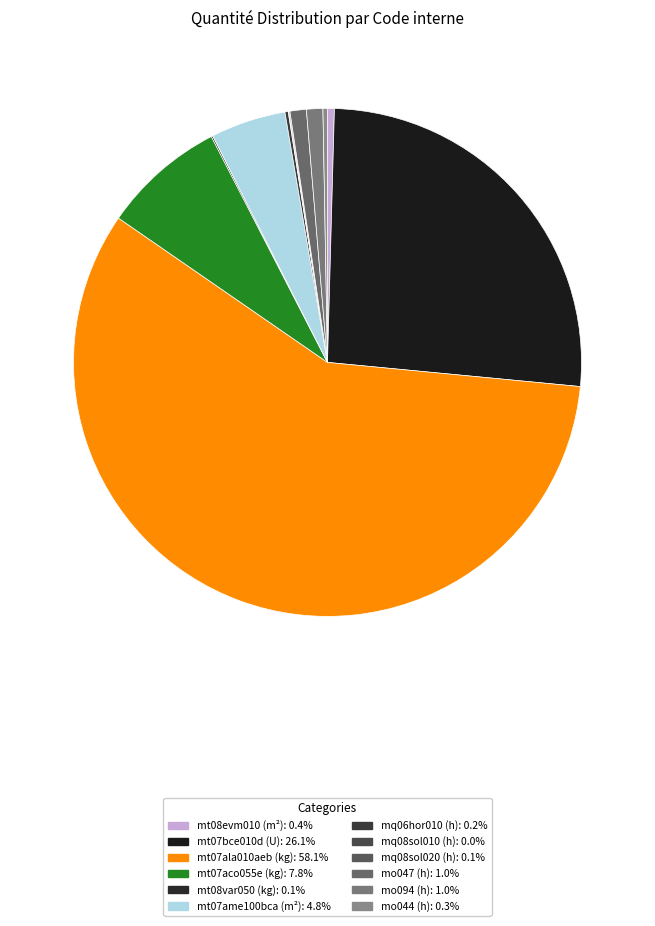

How many segments does this pie chart have?

12